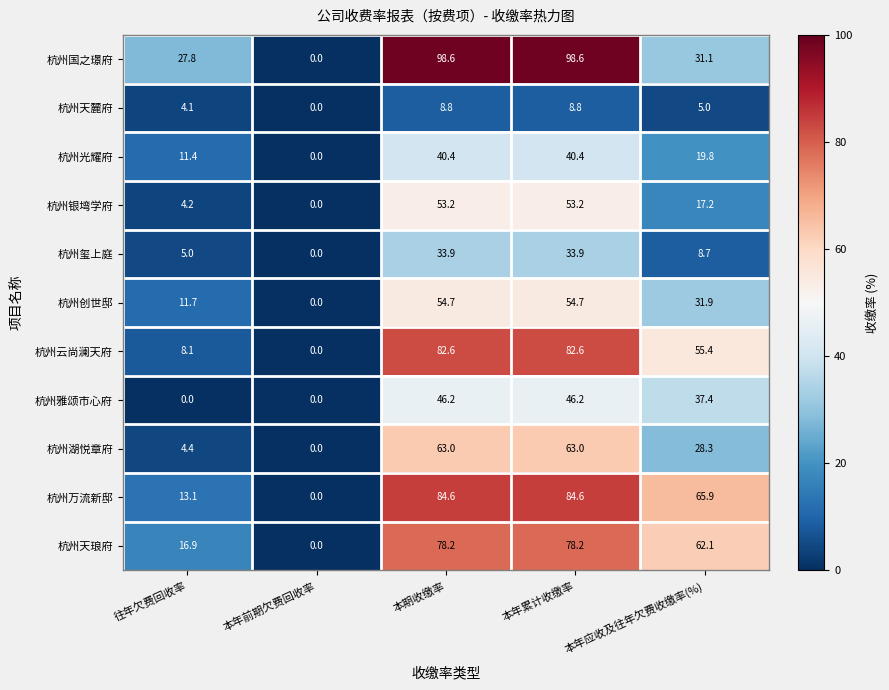

Rank the series by their maximum value, from highest to lowest.

杭州国之璟府, 杭州万流新邸, 杭州云尚澜天府, 杭州天琅府, 杭州湖悦章府, 杭州创世邸, 杭州银塆学府, 杭州雅颂市心府, 杭州光耀府, 杭州玺上庭, 杭州天麓府